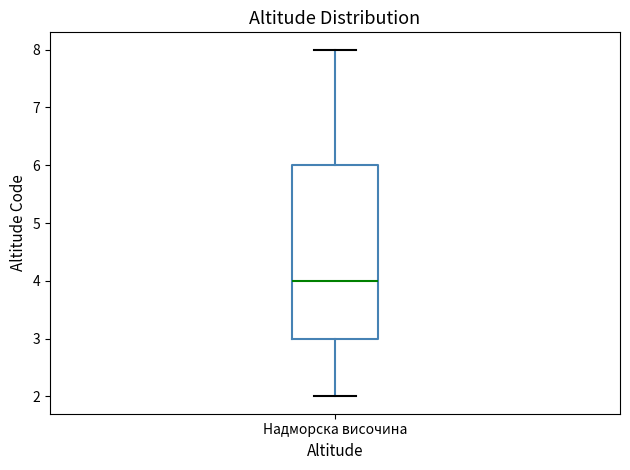

Where does the median line of the box for Надморска височина sit on the y-axis? The values are not printed on the chart, so give them approximately, as read against the axis.

4